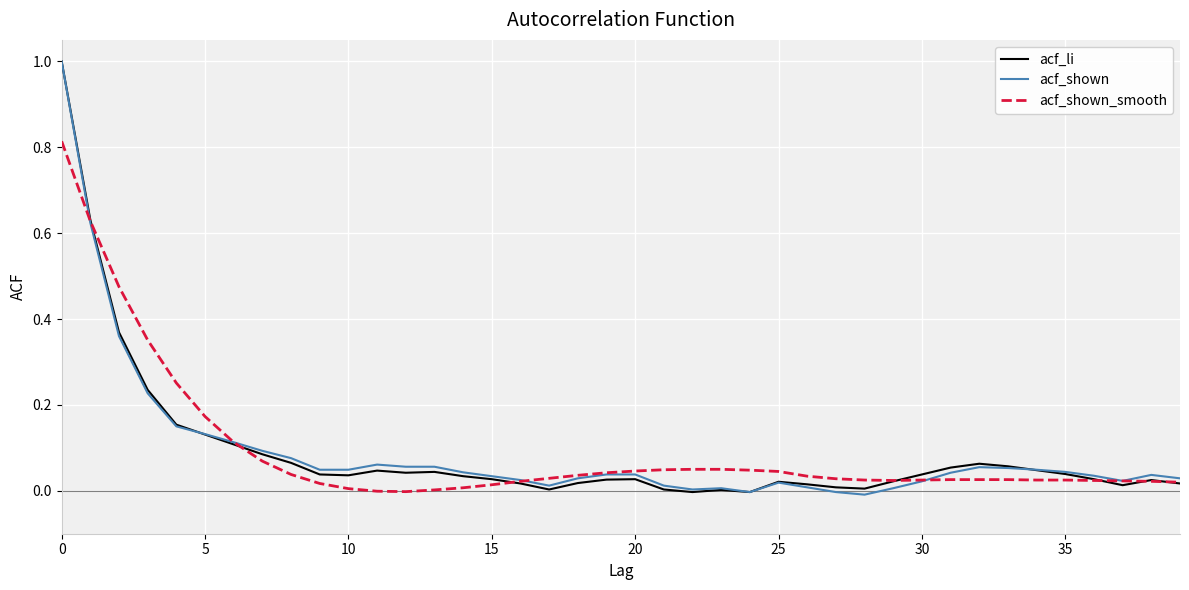

What is the greatest value displayed?

1.0